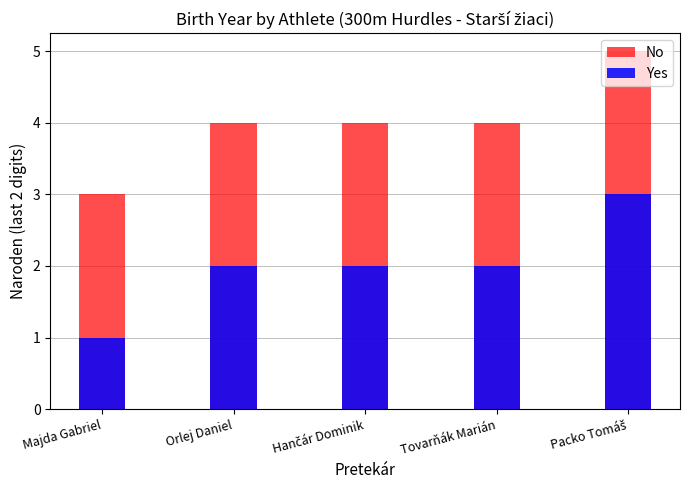

Reading right to left, what are all the values shown in this chart?

No: Packo Tomáš=5	Tovarňák Marián=4	Hančár Dominik=4	Orlej Daniel=4	Majda Gabriel=3
Yes: Packo Tomáš=3	Tovarňák Marián=2	Hančár Dominik=2	Orlej Daniel=2	Majda Gabriel=1